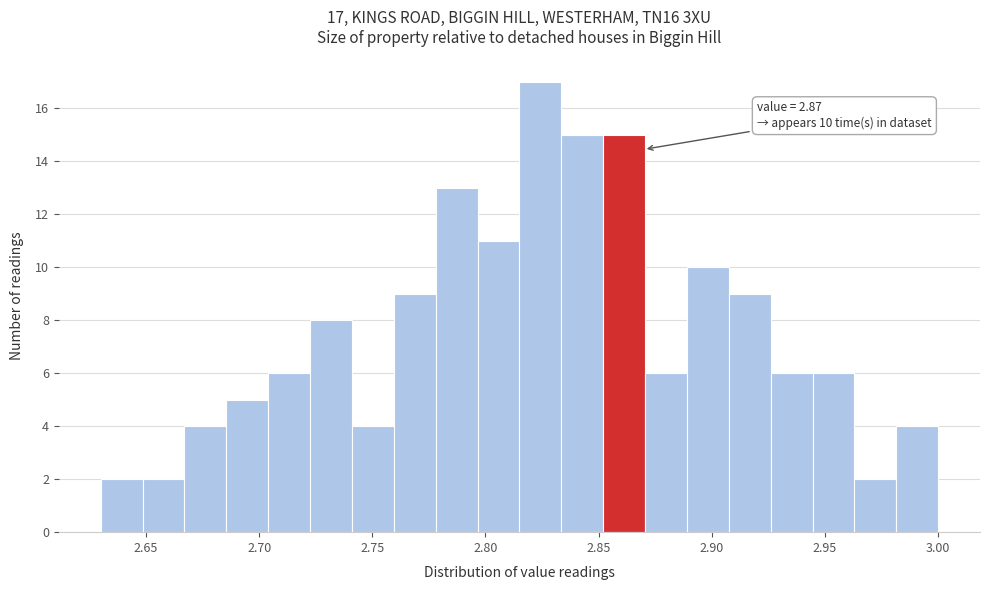

Around what value on the x-axis is the tallest bar? Give the approximate position of its centre, as read against the axis.

2.825